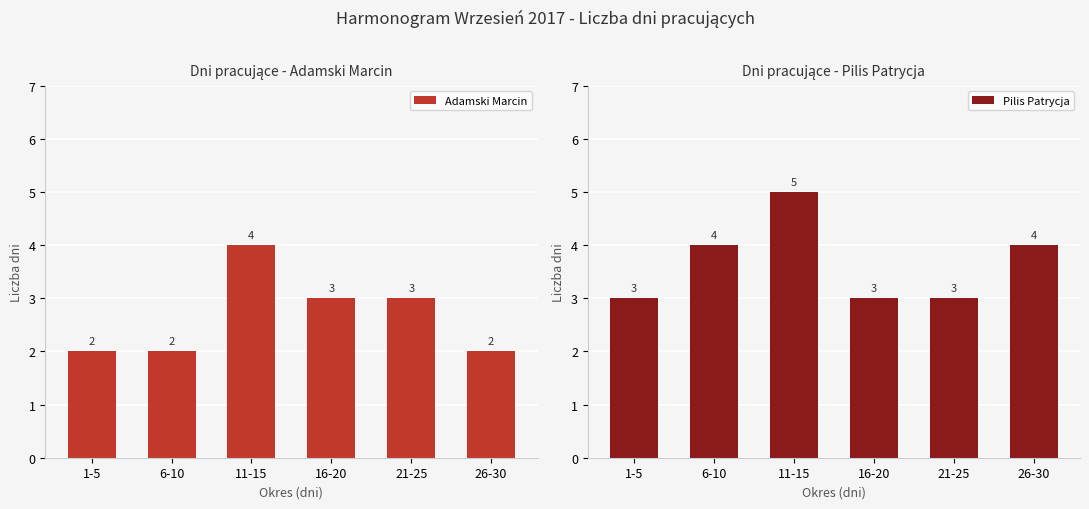

At which category is the sum across all series the highest?

11-15